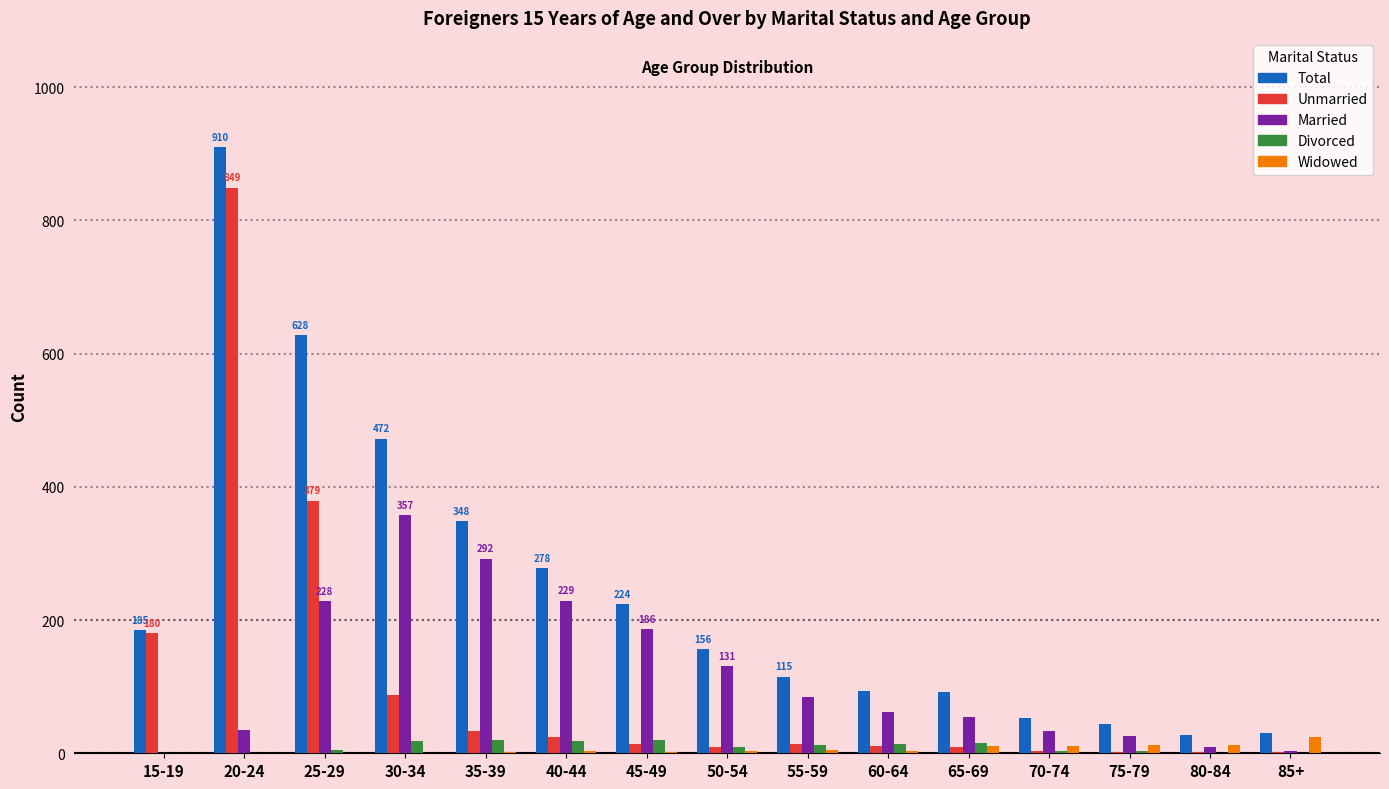

Which series changed the most between 40-44 and 50-54?

Total